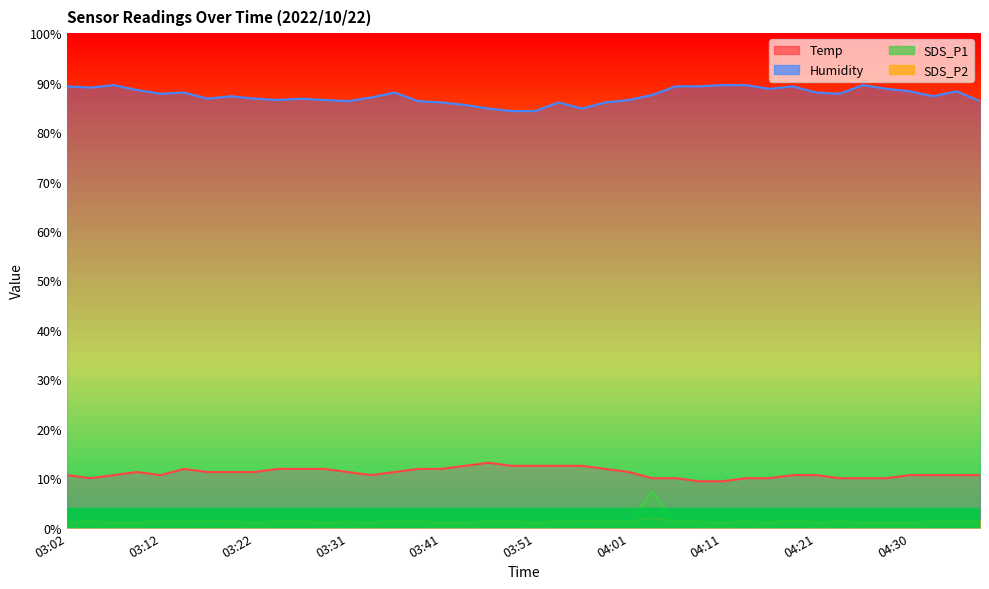

At which category does Humidity reach its first local valley?

03:04